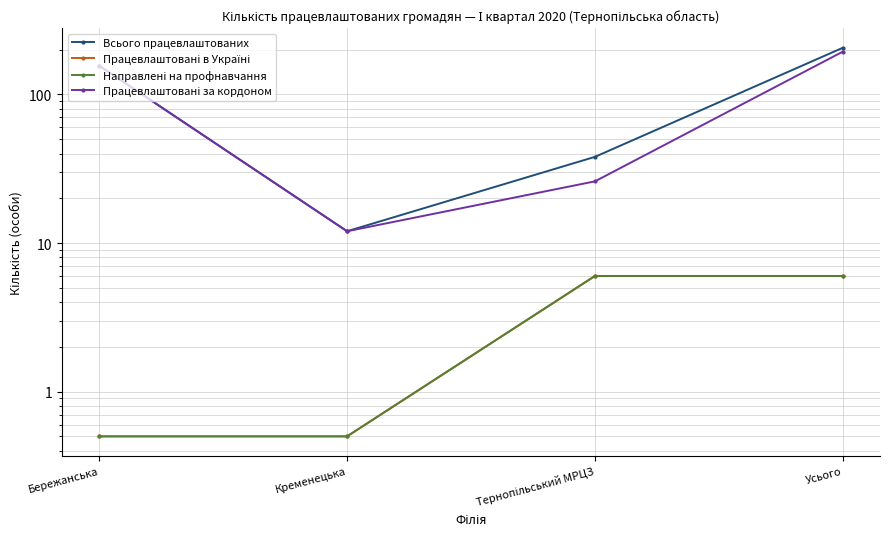

Reading left to right, list all the values displayed in this chart.

Всього працевлаштованих: Бережанська=156.0	Кременецька=12.0	Тернопільський МРЦЗ=38.0	Усього=206.0
Працевлаштовані в Україні: Бережанська=0.5	Кременецька=0.5	Тернопільський МРЦЗ=6.0	Усього=6.0
Направлені на профнавчання: Бережанська=0.5	Кременецька=0.5	Тернопільський МРЦЗ=6.0	Усього=6.0
Працевлаштовані за кордоном: Бережанська=156.0	Кременецька=12.0	Тернопільський МРЦЗ=26.0	Усього=194.0